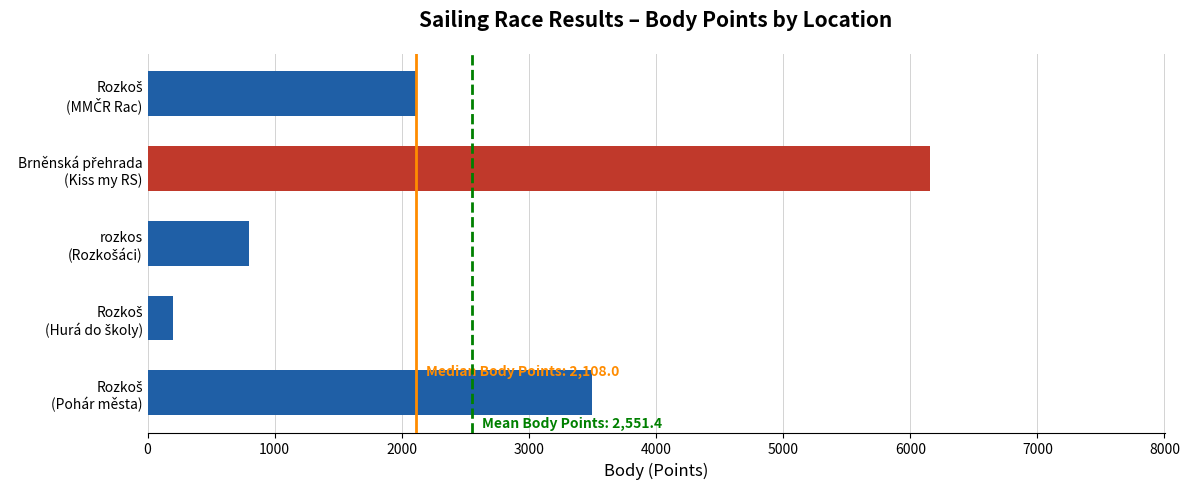

What is the minimum value shown in the chart?

202